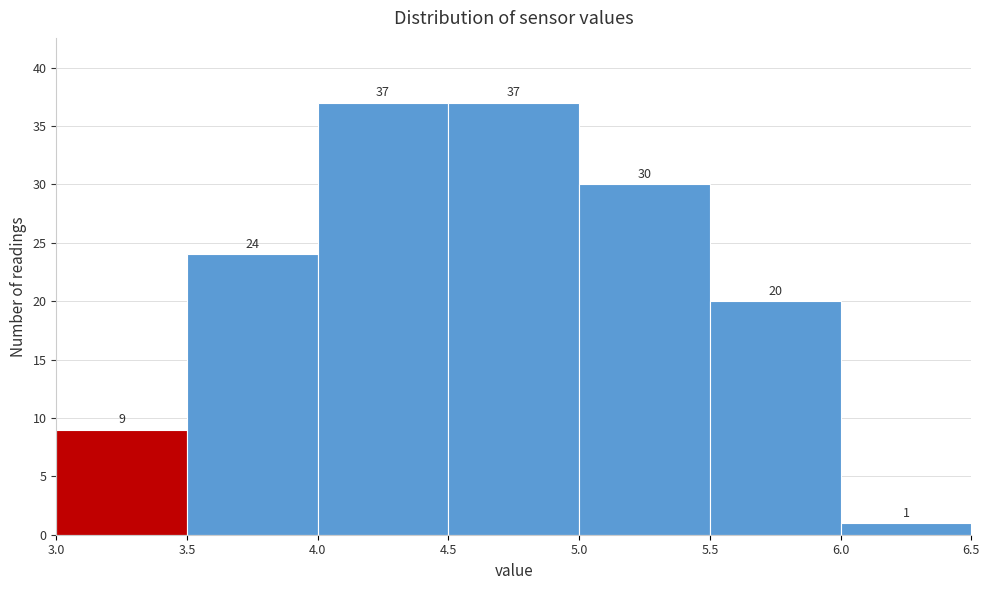

How tall is the bar that spans 6.0 to 6.5 on the x-axis?

1